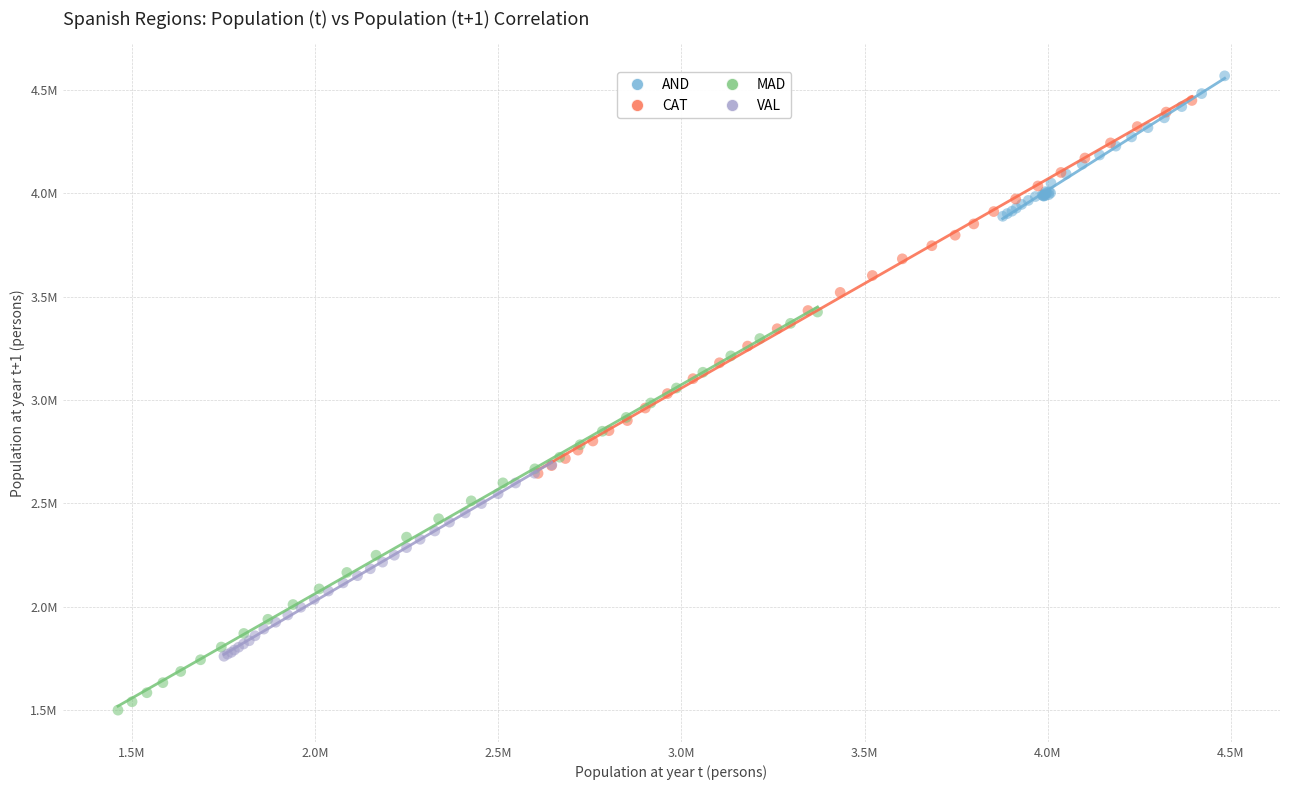

Which series contains the highest Y value?

AND